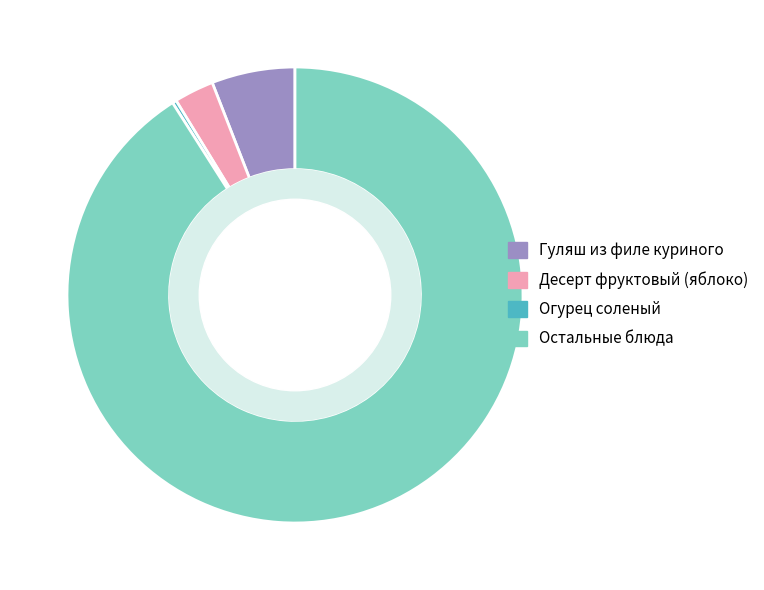

Does any single category account for the majority?

Yes